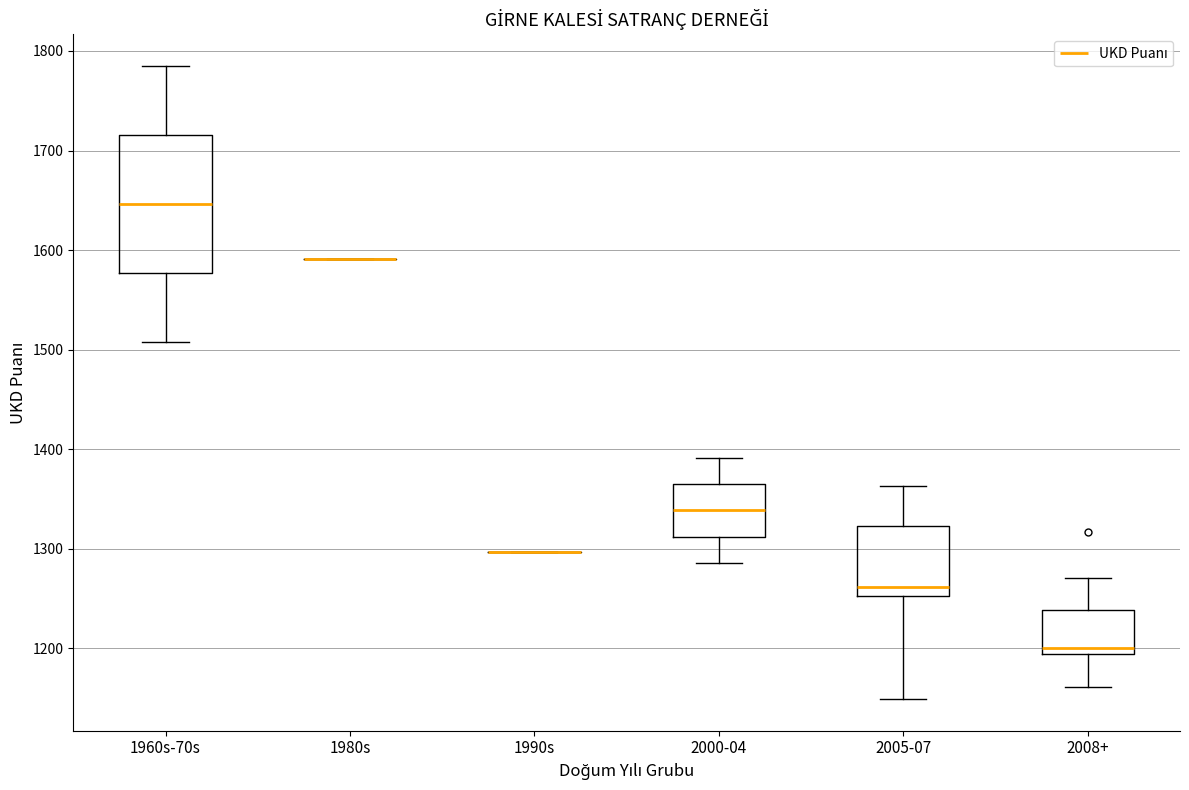

Comparing the boxes themselves (not the whiskers), which one is the tallest?

1960s-70s